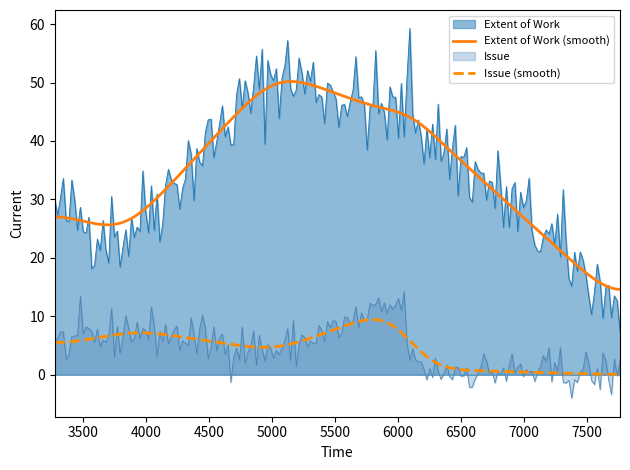

What is the minimum value for Extent of Work?

7.4